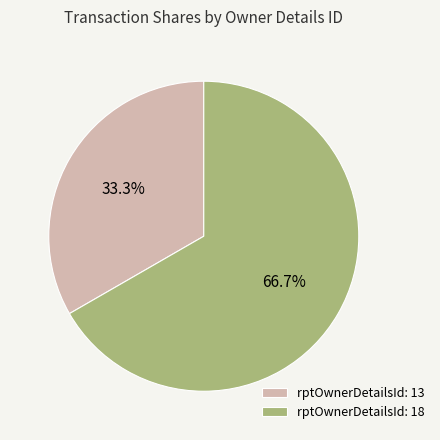

Which slice is the smallest?

rptOwnerDetailsId: 13